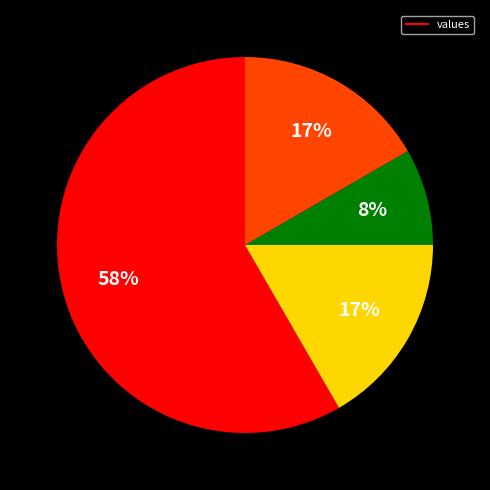

To the nearest percent, what is the difference between the largest and smallest slice percentages?

50%